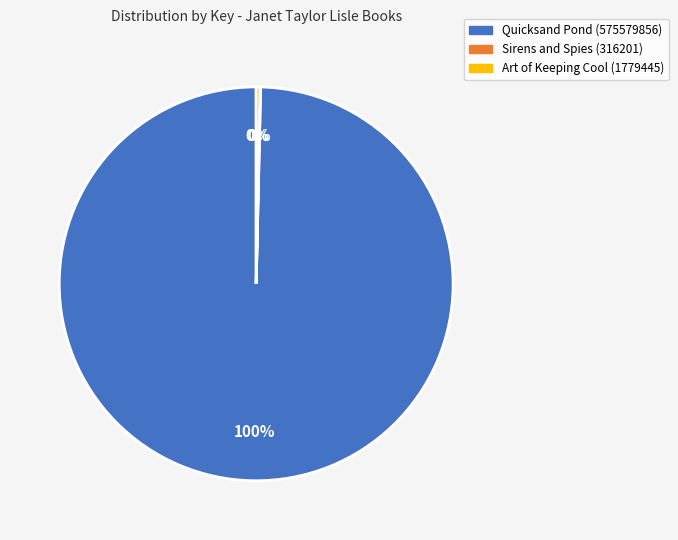

Which category has the biggest portion of the pie?

Quicksand Pond (575579856)